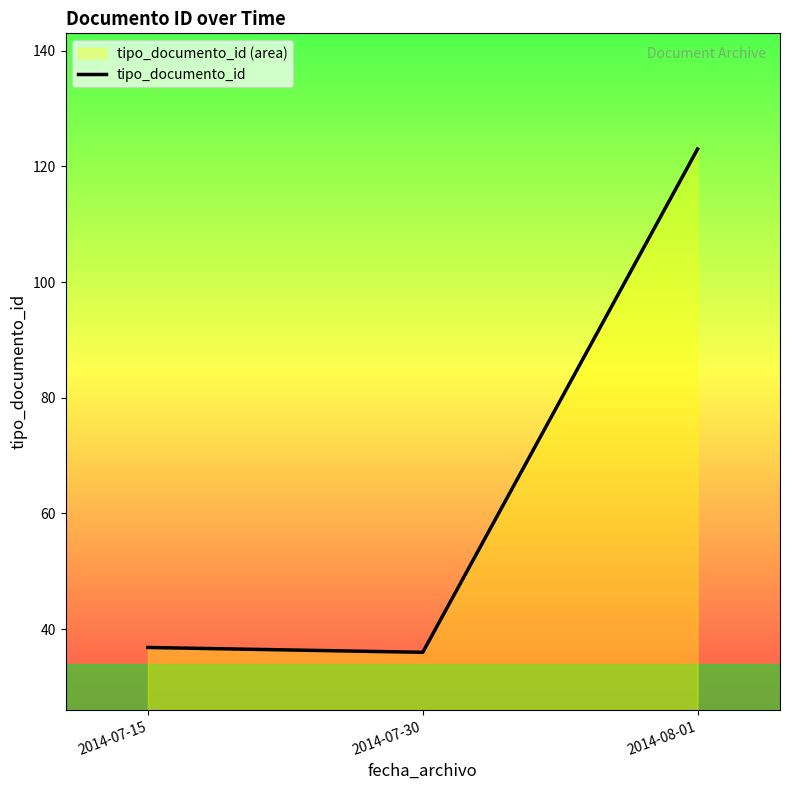

Reading left to right, list all the values displayed in this chart.

2014-07-15=36.8	2014-07-30=36.0	2014-08-01=123.0